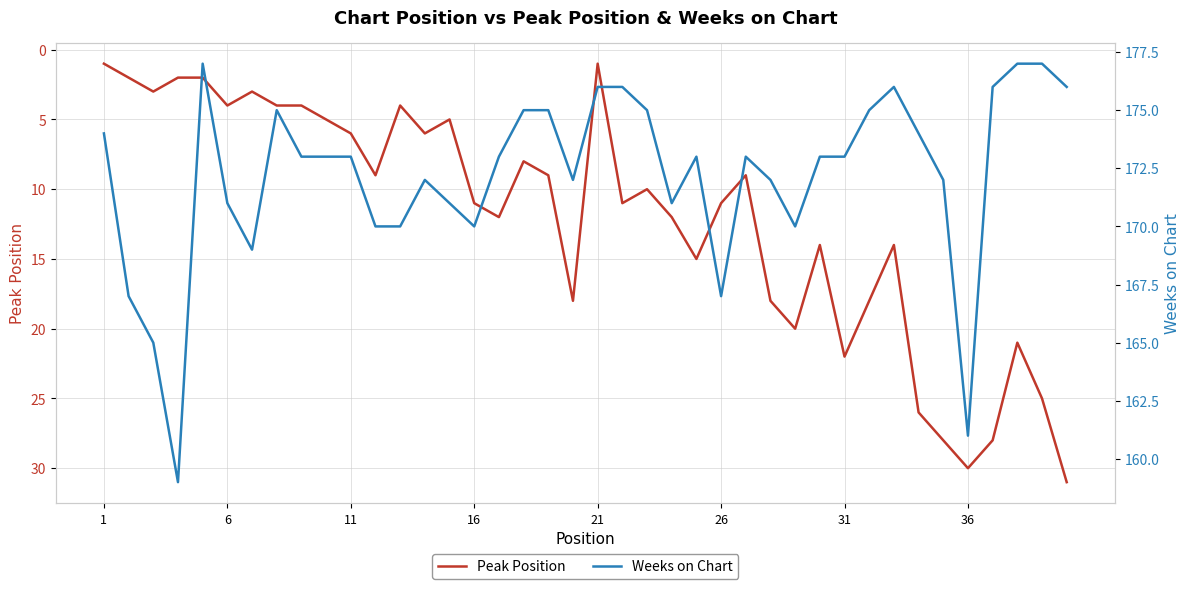

At how many categories does at least one series exceed 80?

40